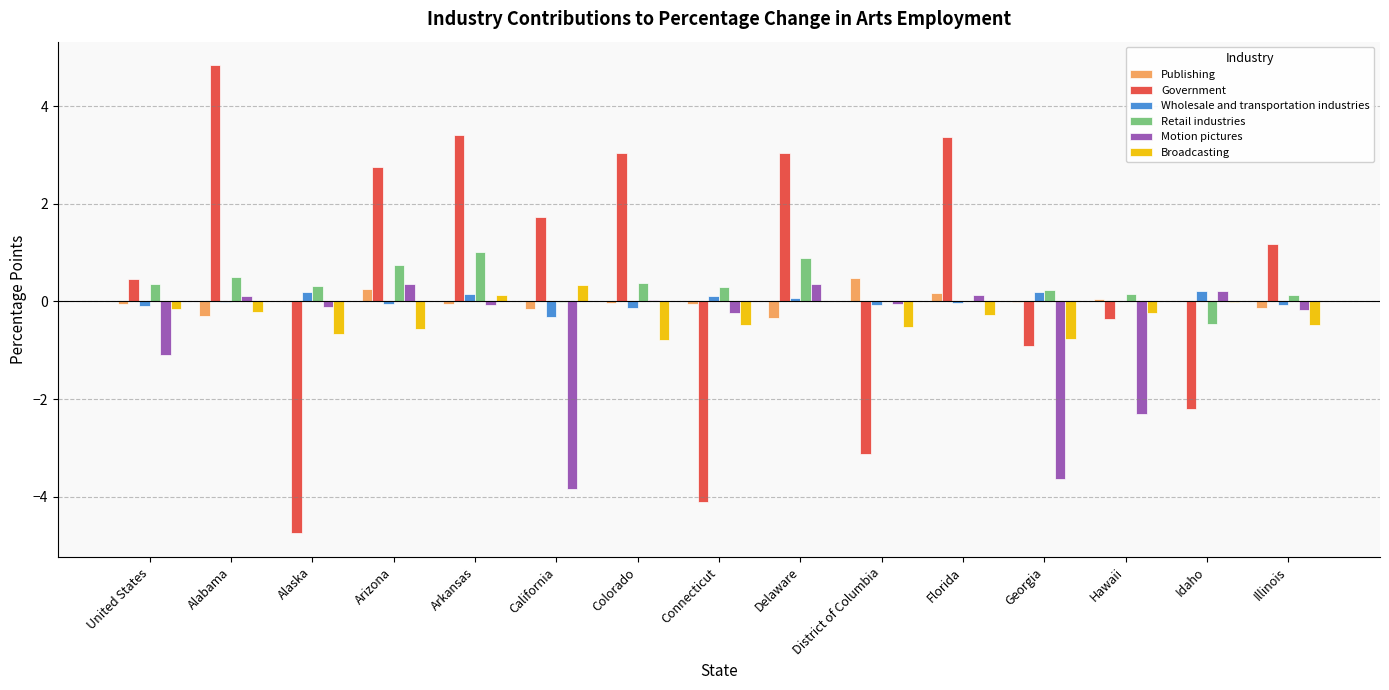

At which category does the chart reach its peak across all series?

Alabama